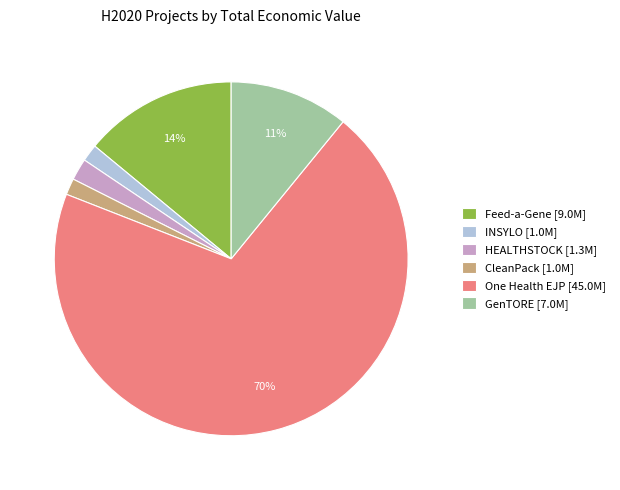

To the nearest percent, what is the average slice percentage?

17%